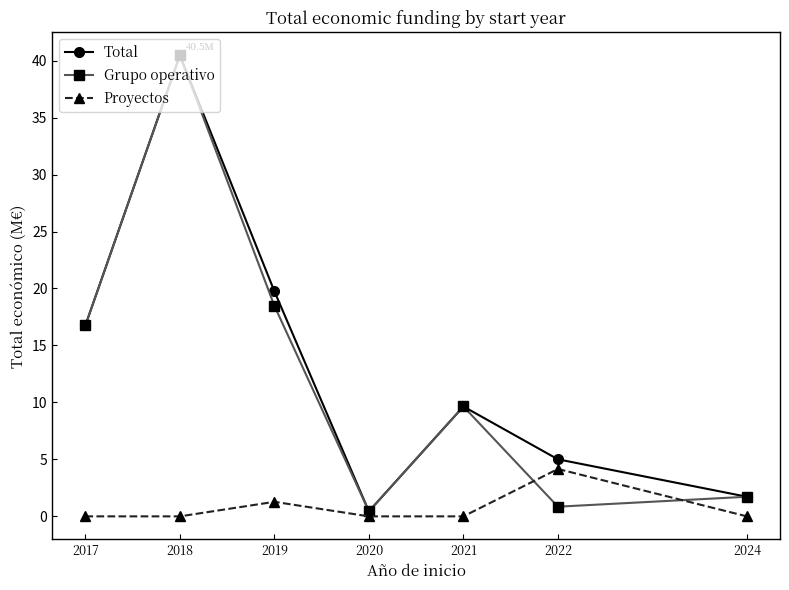

What is the value of the Total point at the 5th from the left?

9.6